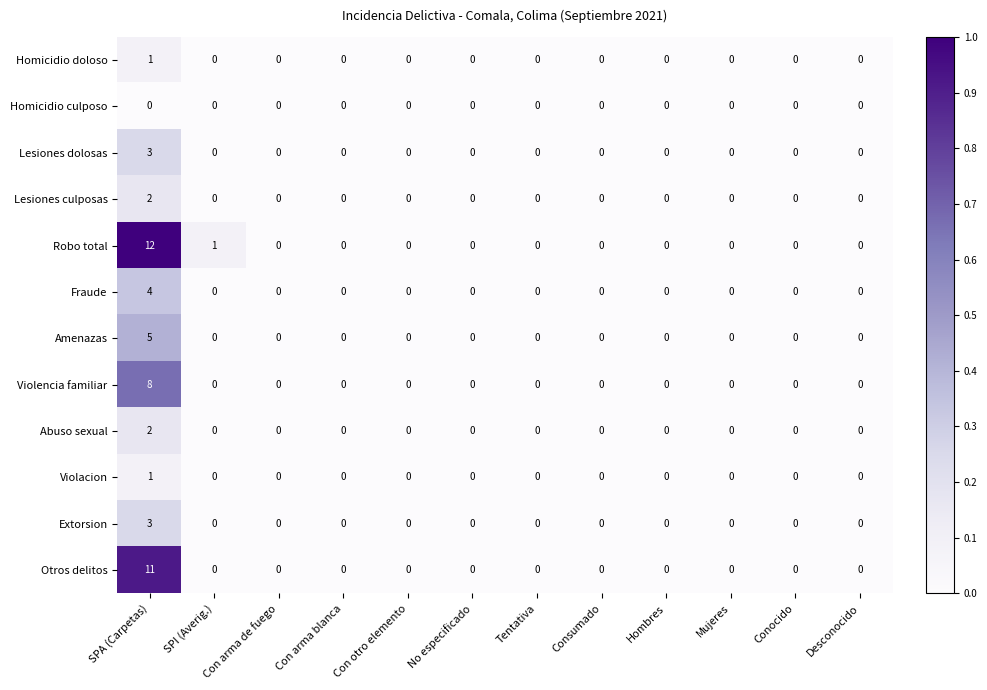

How many Extorsion values are between 0 and 1?

11